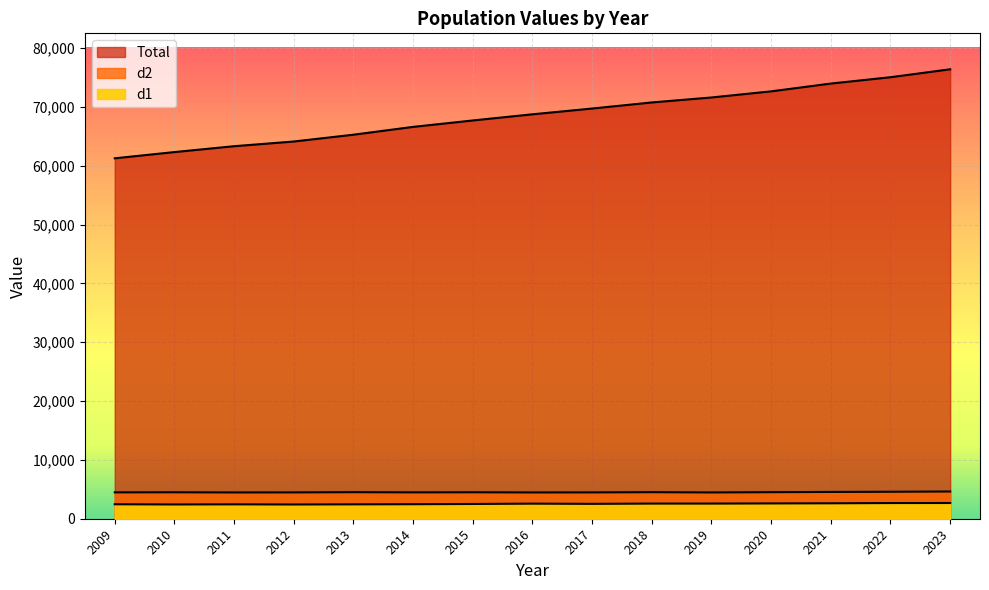

Rank the categories by Total value from lowest to highest.

2009, 2010, 2011, 2012, 2013, 2014, 2015, 2016, 2017, 2018, 2019, 2020, 2021, 2022, 2023